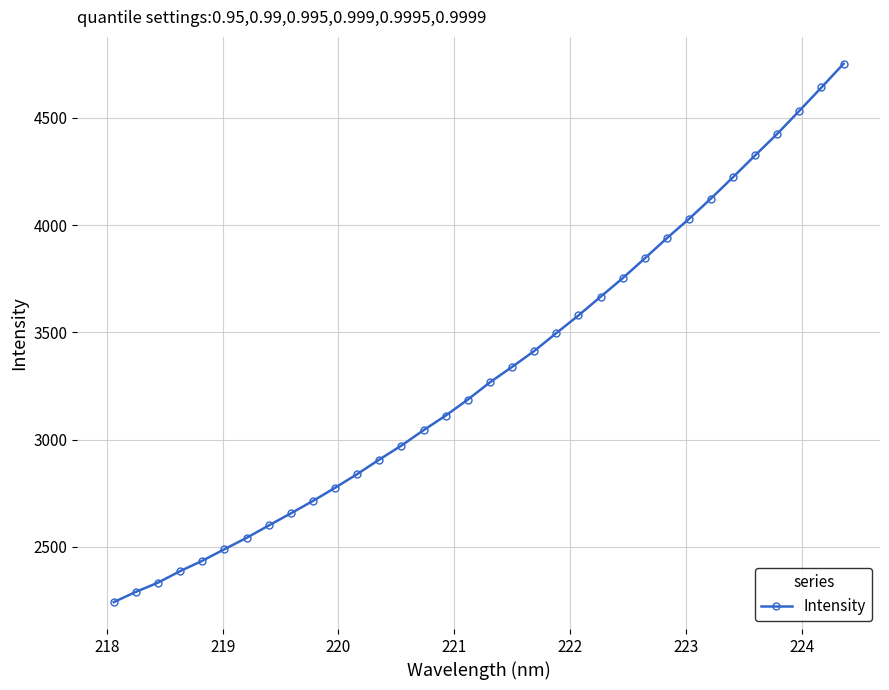

Is this an area chart (filled region under the line)?

No